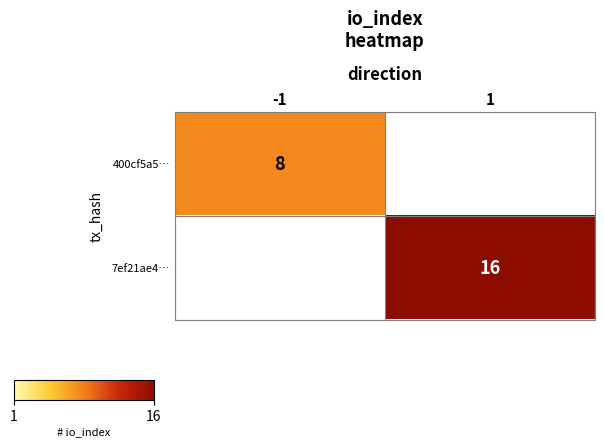

Which label corresponds to the smallest value in the chart?

-1